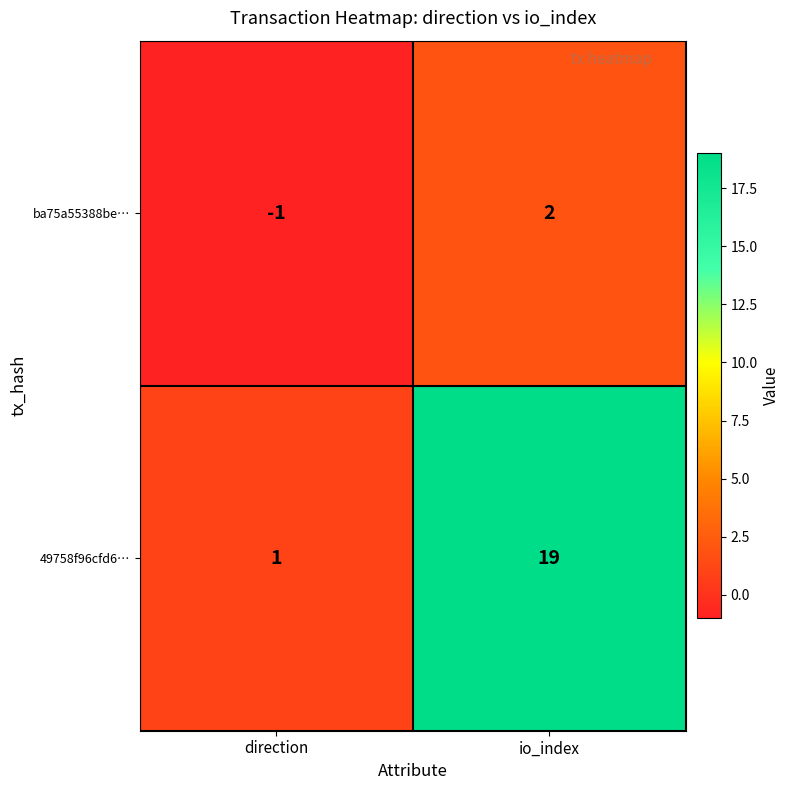

Reading left to right, transcribe all the data shown in this chart.

ba75a55388be…: -1	2
49758f96cfd6…: 1	19